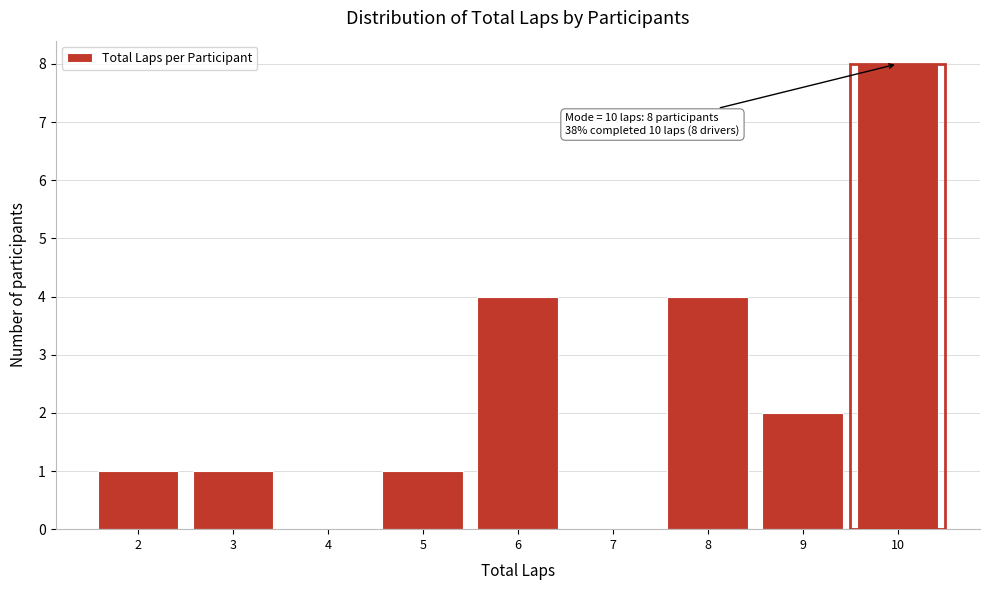

Which range on the x-axis has the tallest bar?

9.5 to 10.5